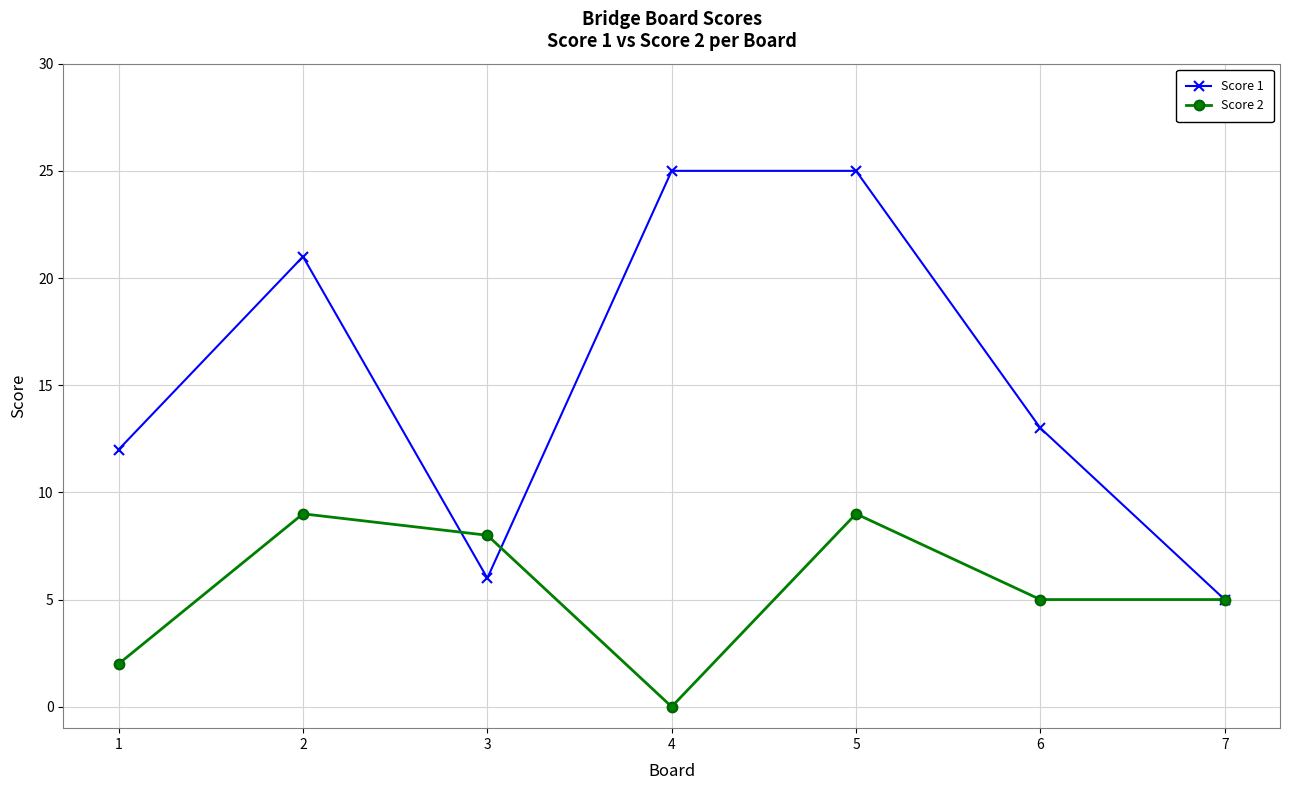

How many data points does each series have?

7